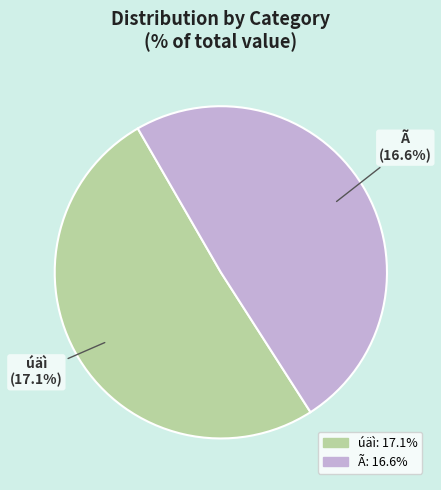

Is it true that 21 is 12% of the pie?

False